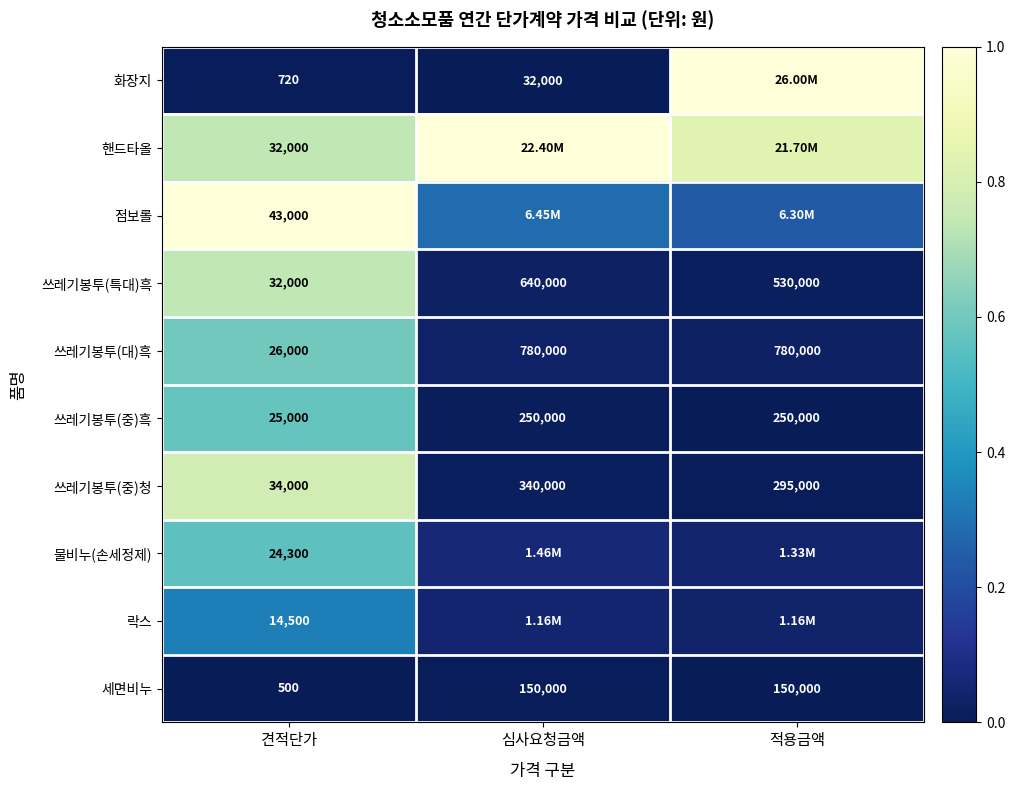

At which label is 쓰레기봉투(중)흑 closest to 137500?

견적단가